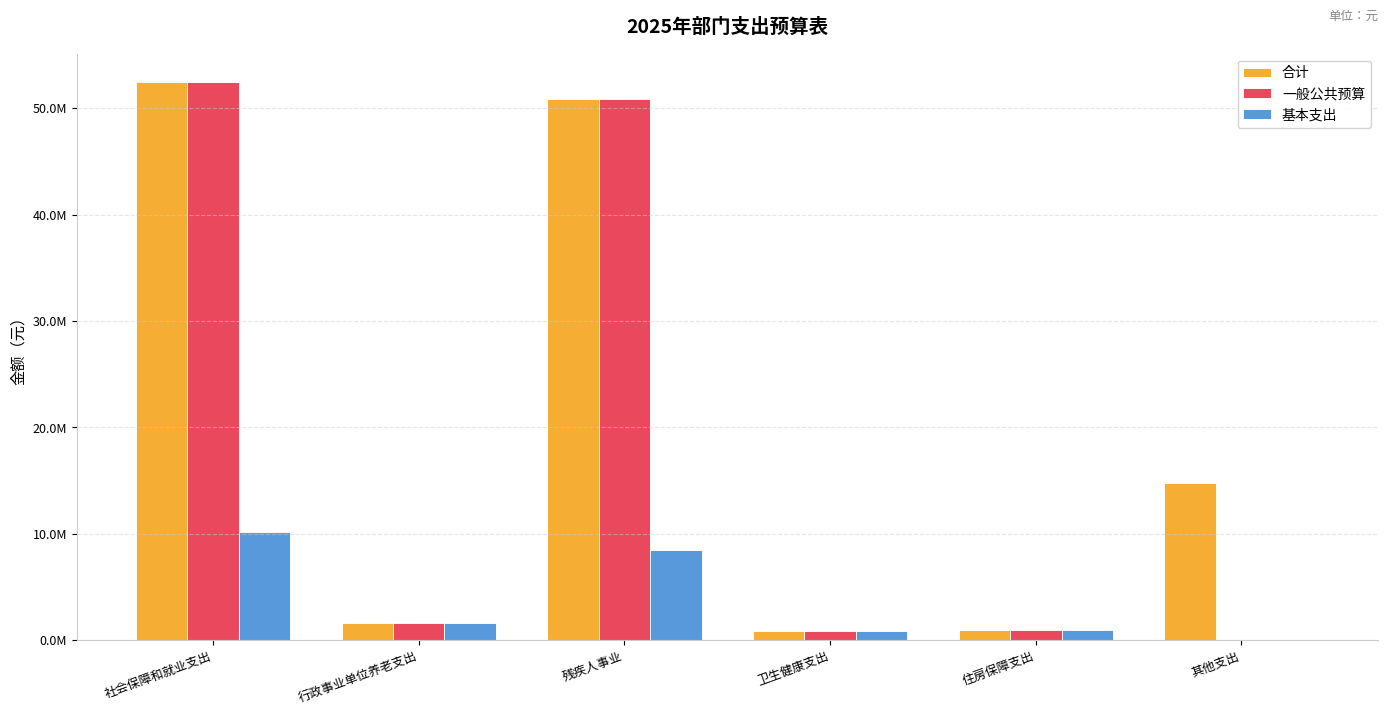

Does the chart contain stacked bars?

No